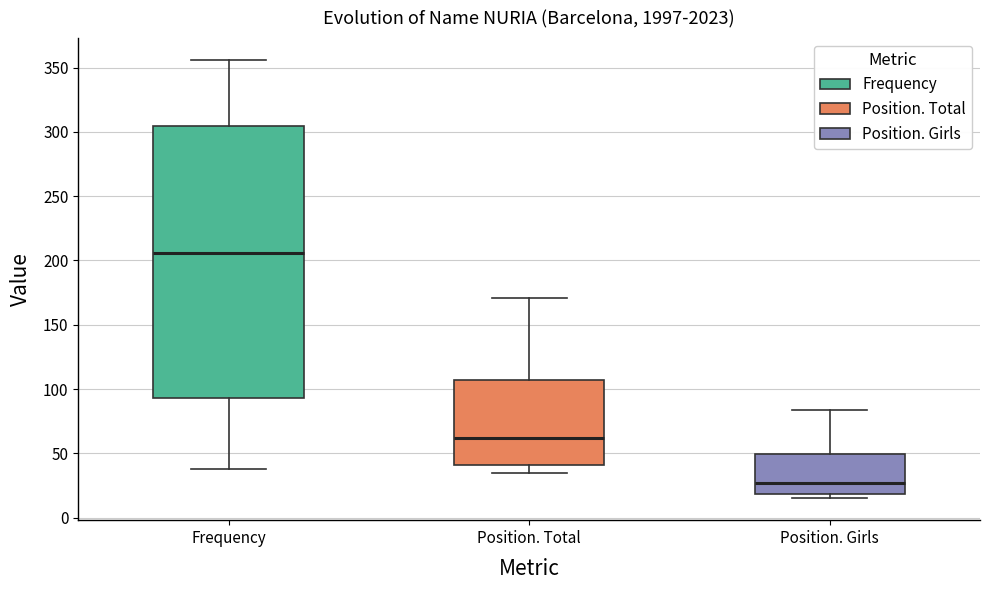

Reading left to right, read every box against the y-axis: the position of its median line, the range the box covers, and the ends of its whiskers. The values are not printed on the chart, so give them approximately, as read against the axis.

Frequency: median 205, box 95 to 305, whiskers 40 to 355
Position. Total: median 60, box 40 to 105, whiskers 35 to 170
Position. Girls: median 25, box 20 to 50, whiskers 15 to 85